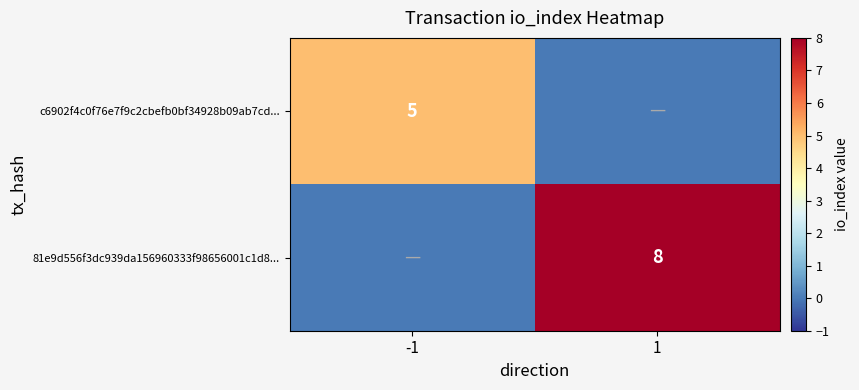

Is it true that c6902f4c0f76e7f9c2cbefb0bf34928b09ab7cd... equals 9 at -1?

False